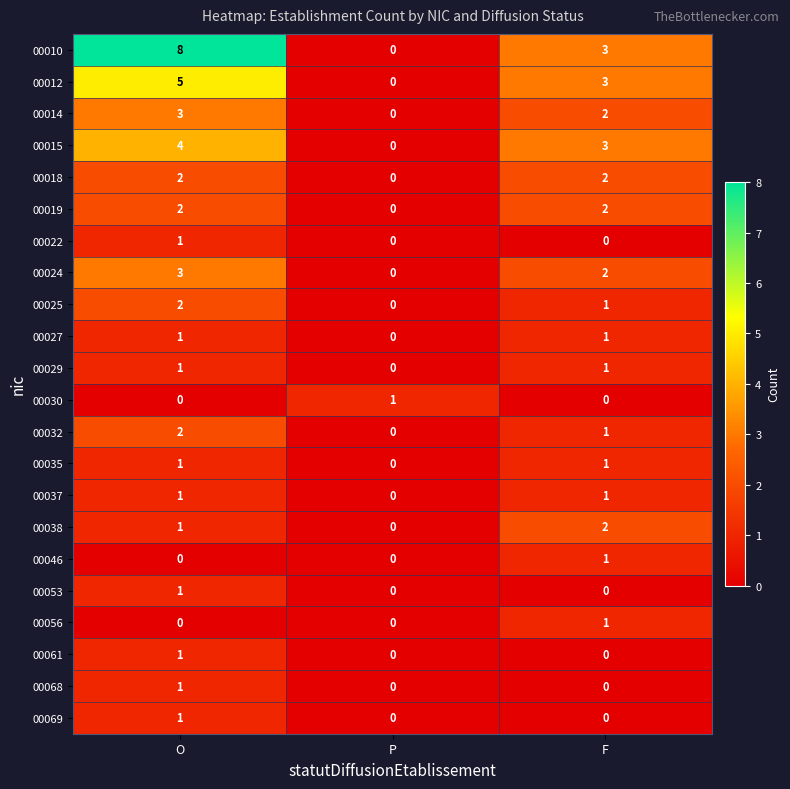

At which category is the sum across all series the highest?

O